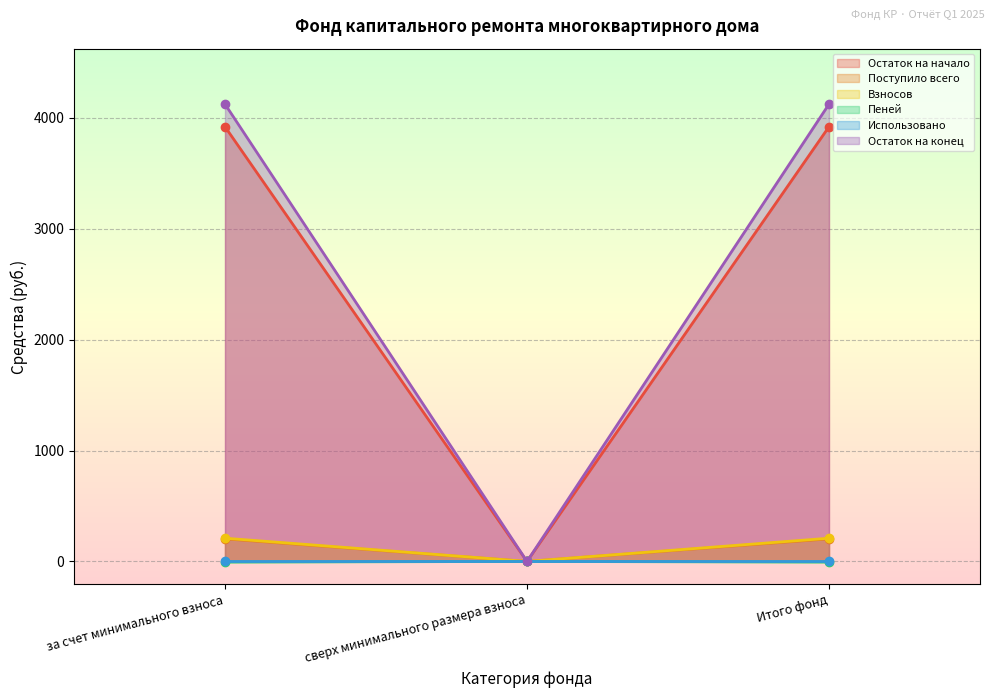

Is it true that Остаток на начало equals 3918.4 at Итого фонд?

True